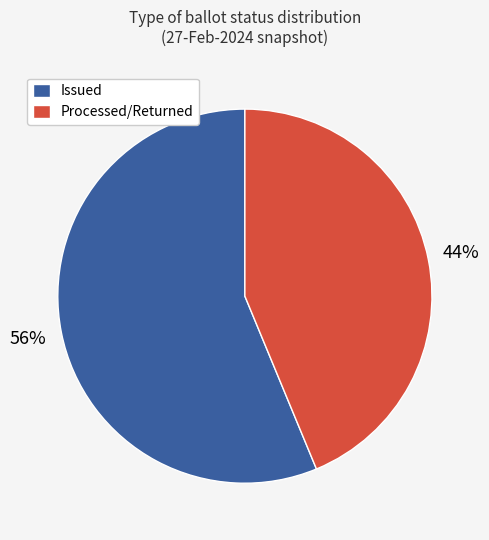

To the nearest percent, what is the average slice percentage?

50%